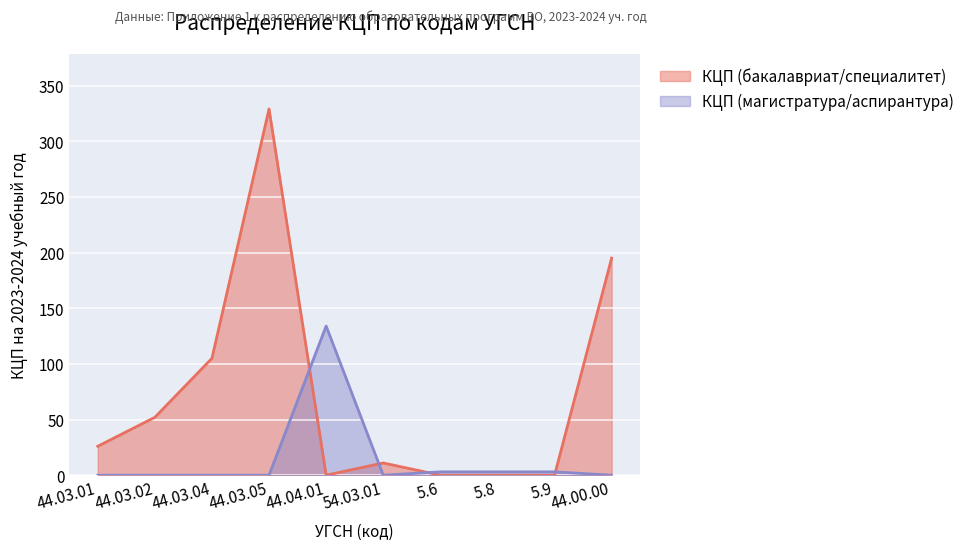

How many interior local valleys does the КЦП (магистратура/аспирантура) series have?

1